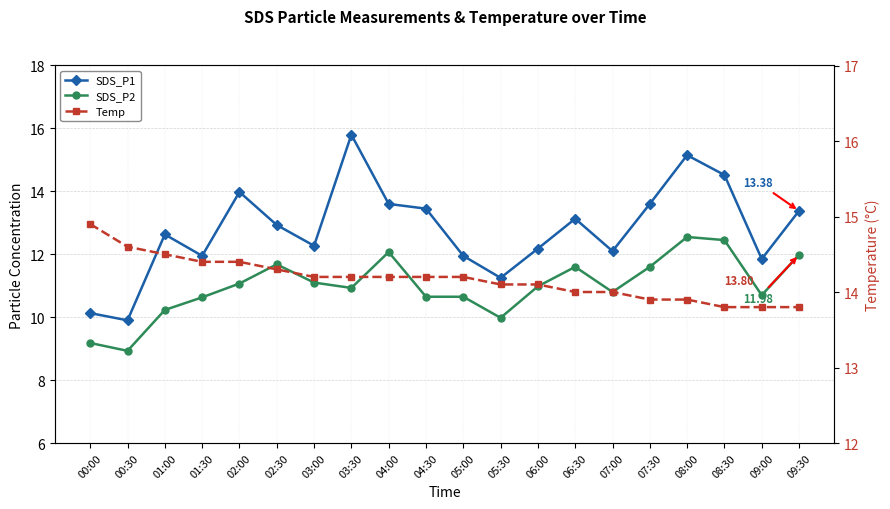

What is the difference between the maximum and minimum values in the Temp series?

1.1